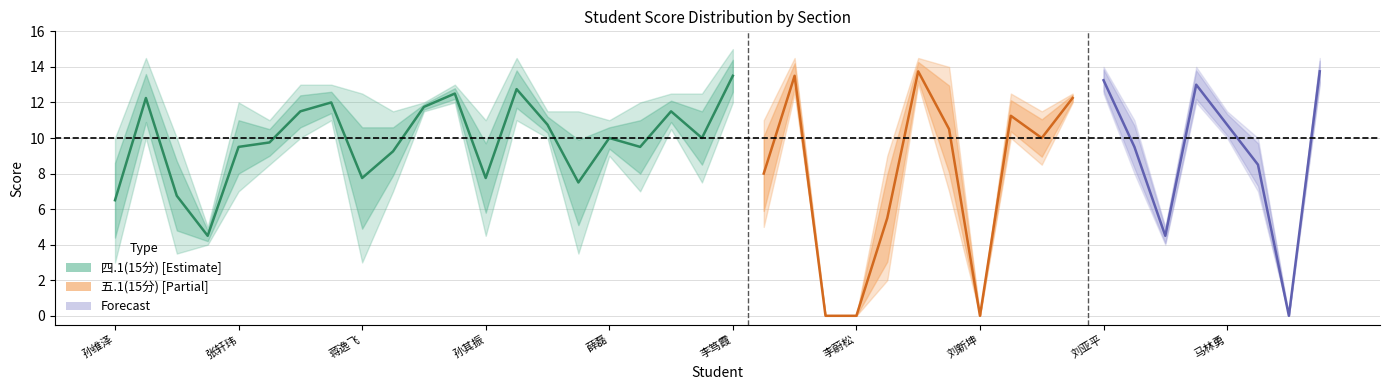

At which label does 五.1(15分) reach its peak?

刘浩林